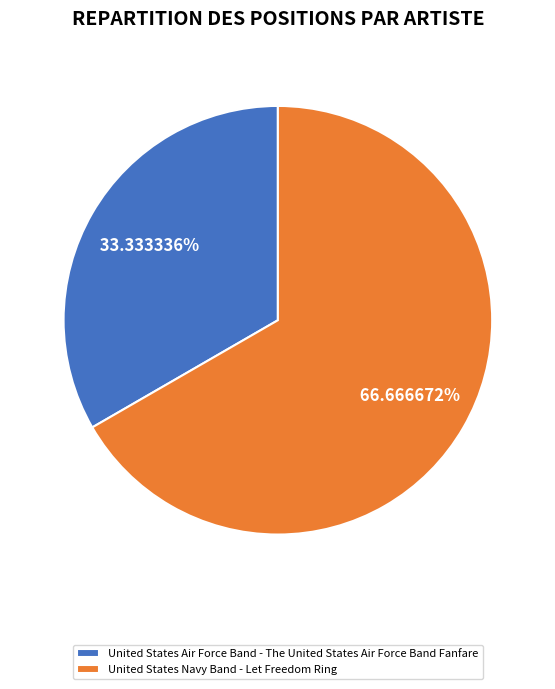

To the nearest percent, what is the combined percentage of United States Air Force Band - The United States Air Force Band Fanfare and United States Navy Band - Let Freedom Ring?

100%